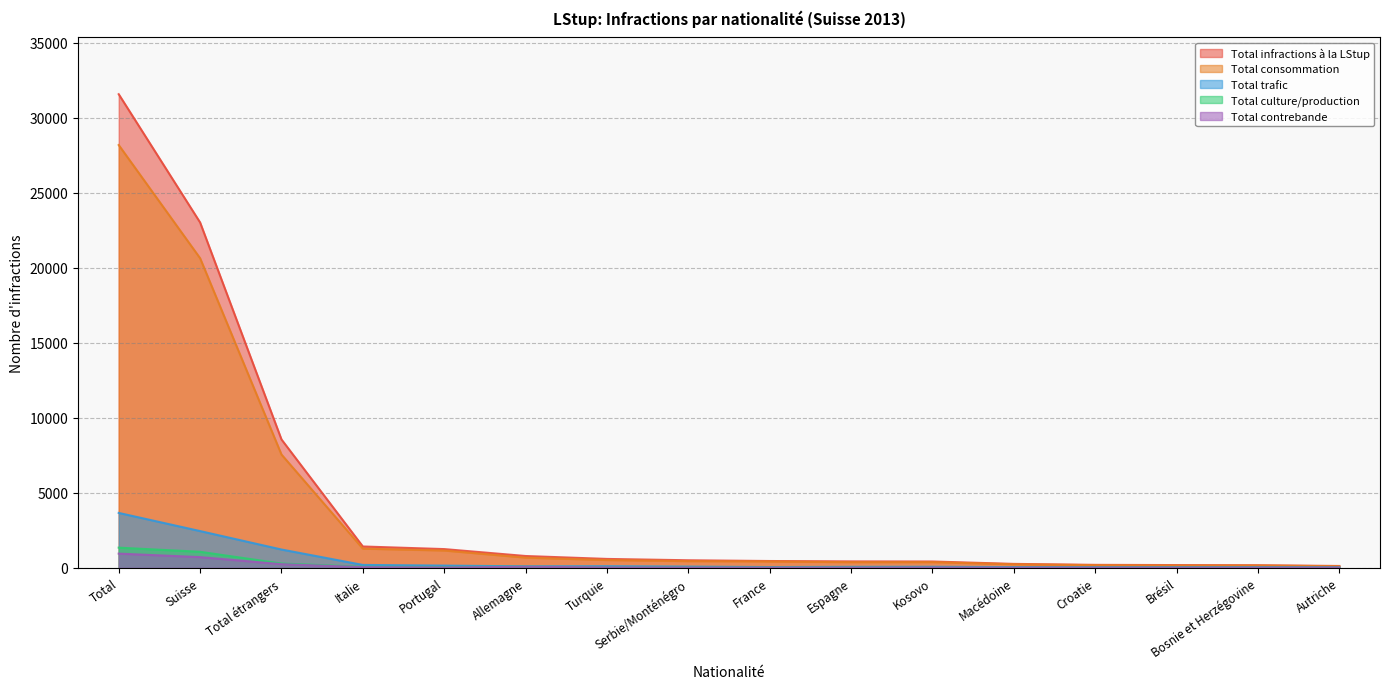

Which series has the largest range (max minus min)?

Total infractions à la LStup